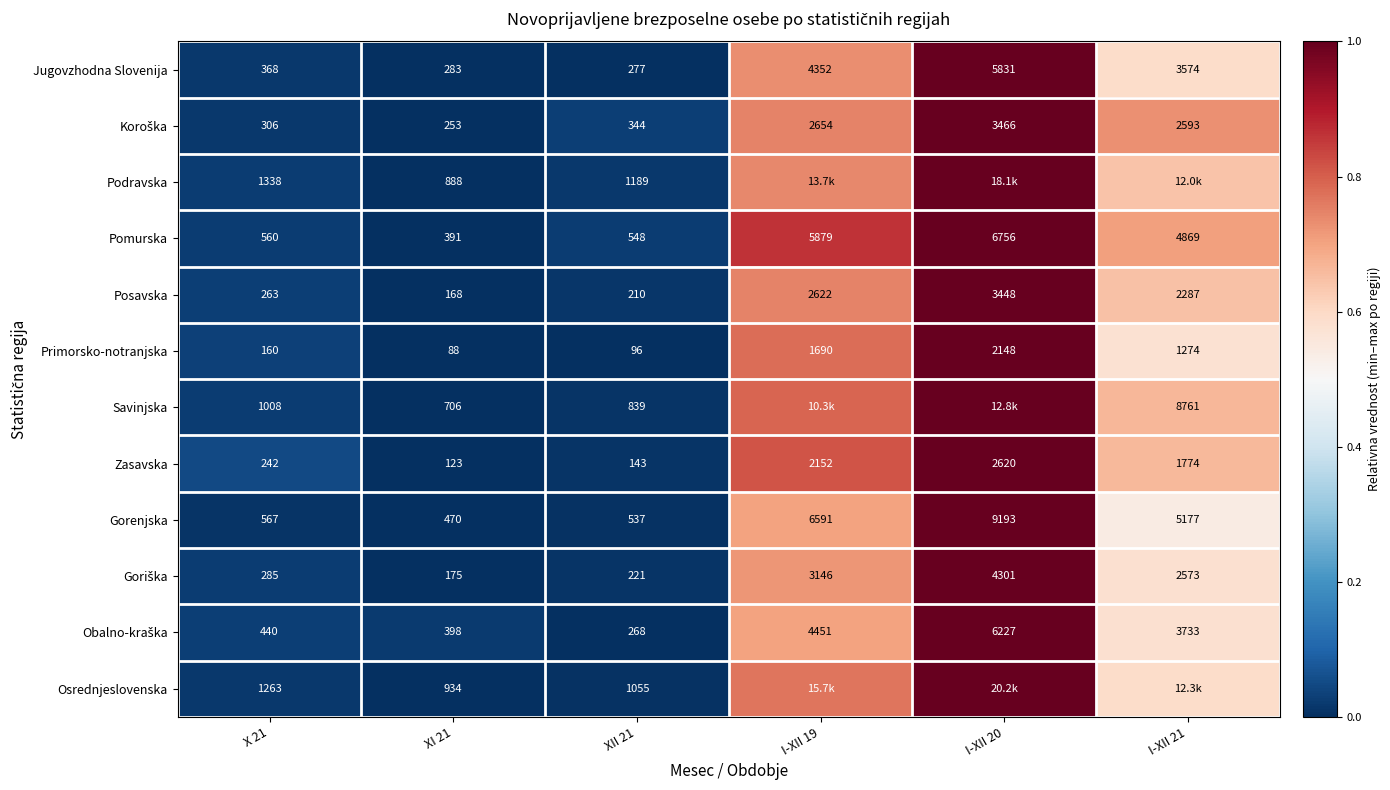

Which series changed the most between X 21 and XII 21?

Osrednjeslovenska